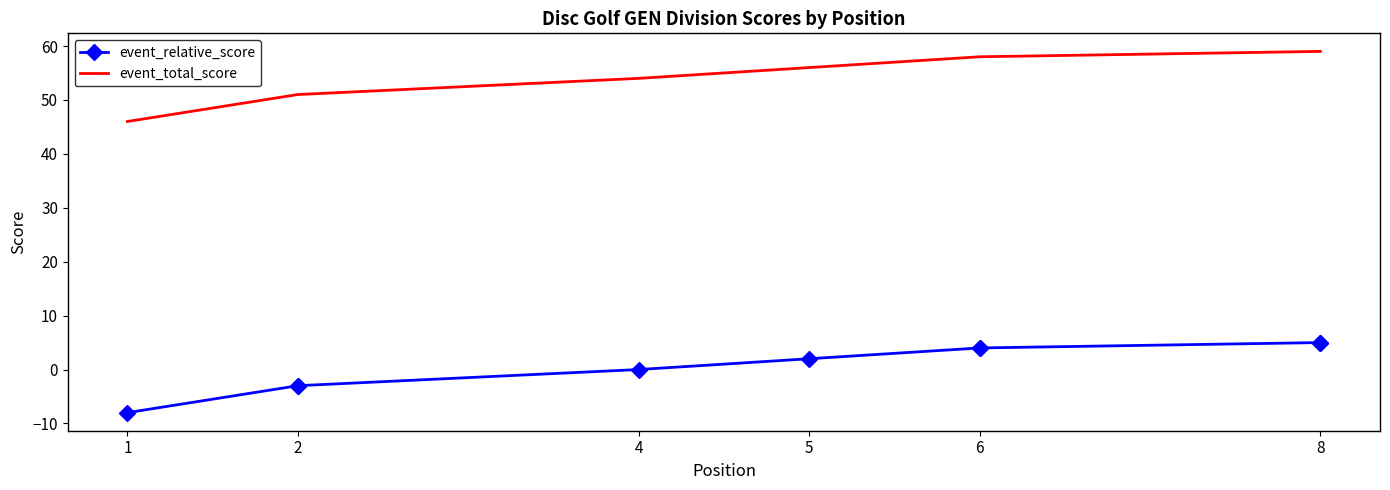

The event_relative_score series shows -14 at 1. True or false?

False